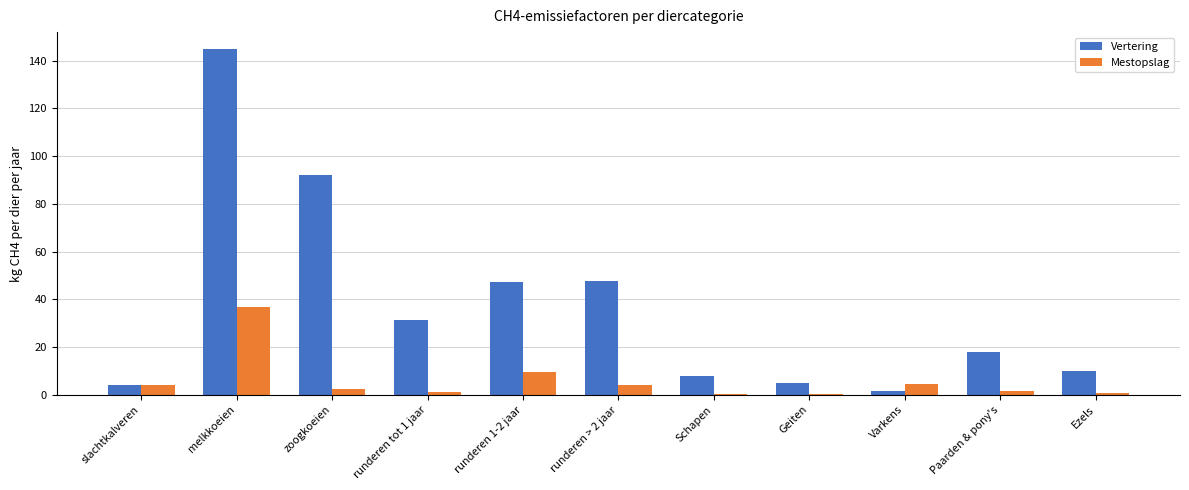

Which series has the largest range (max minus min)?

Vertering